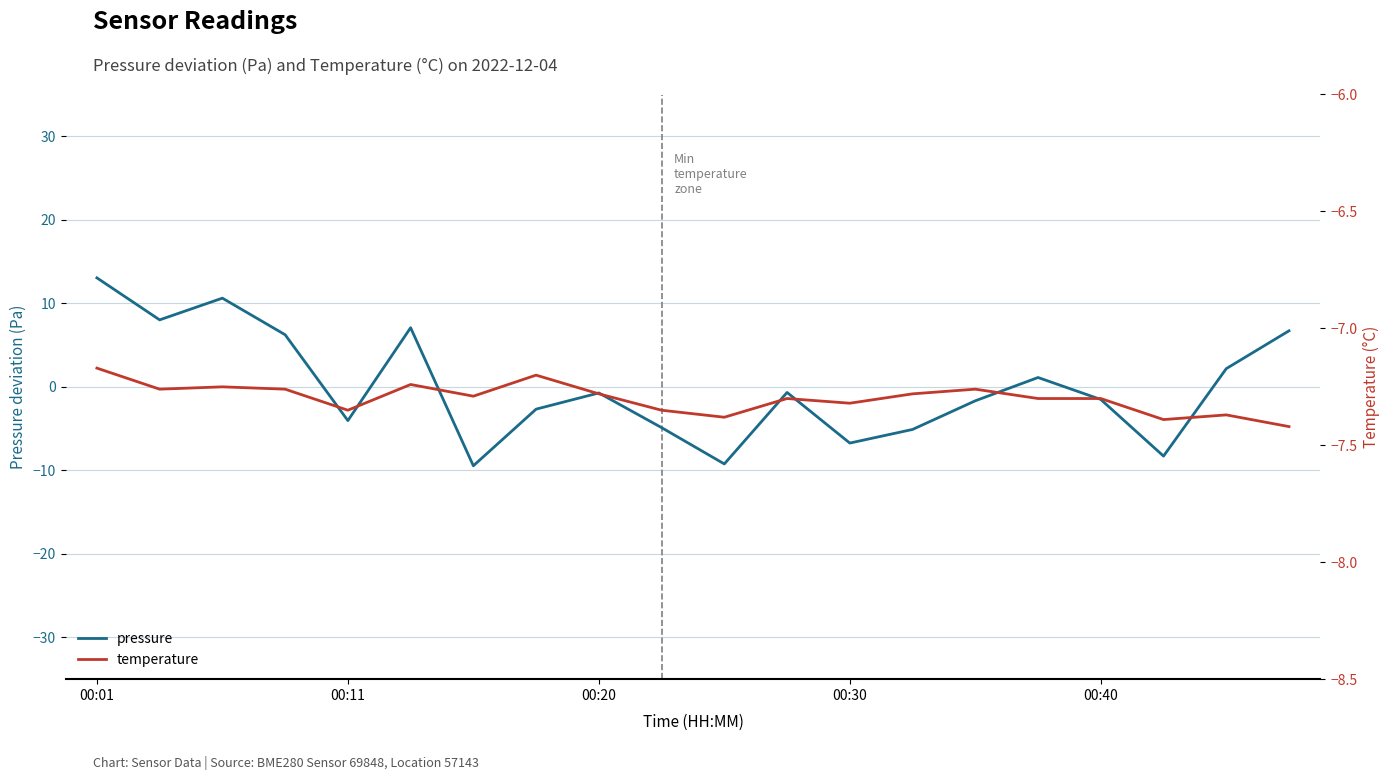

What is the minimum value for pressure?

-9.5